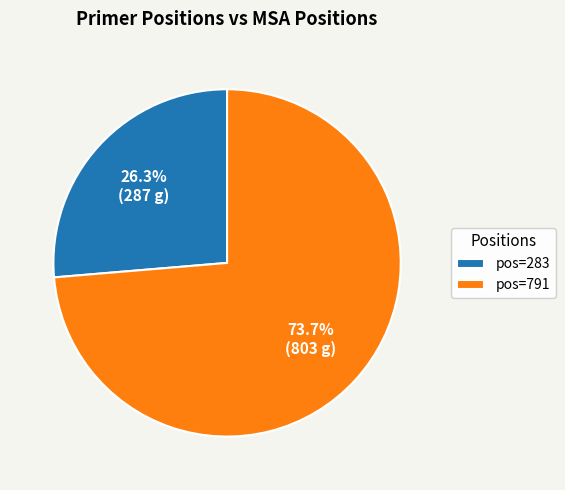

Is there a majority slice in this chart?

Yes